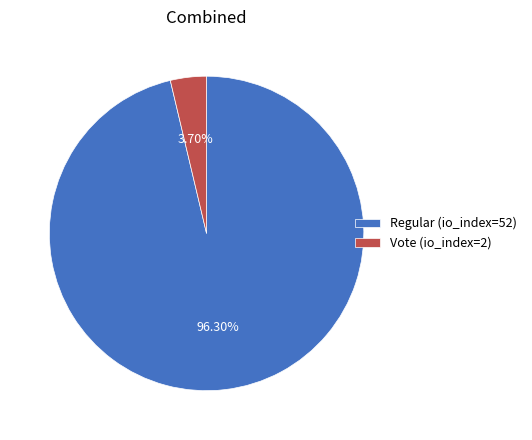

To the nearest percent, what is the average slice percentage?

50%